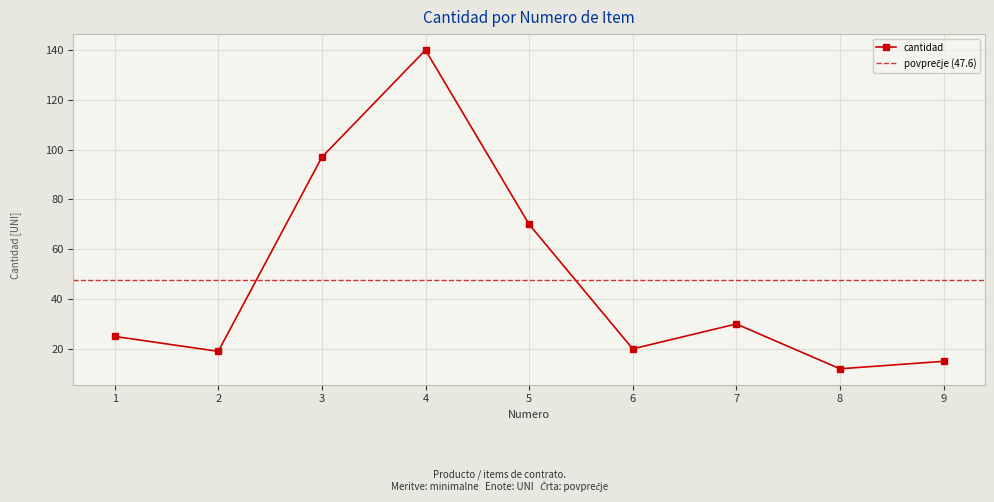

What is the difference between the maximum and minimum values?

128